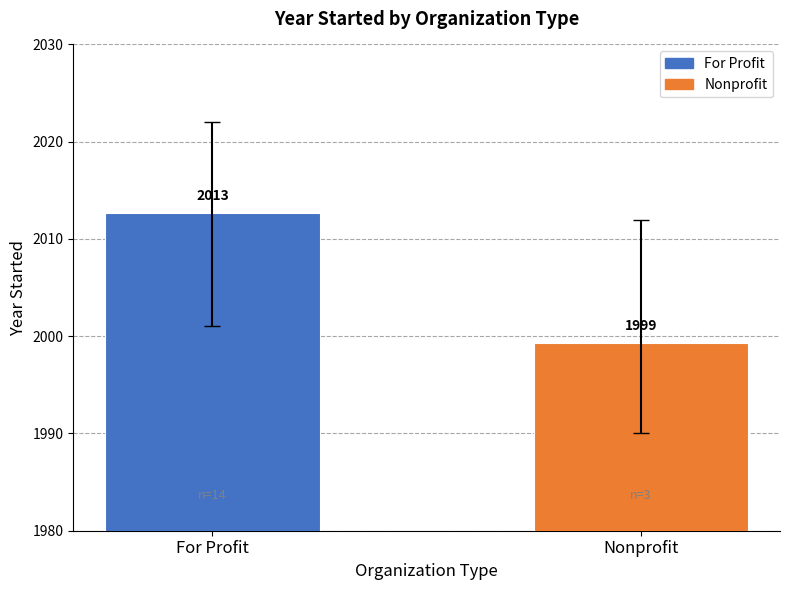

True or false: the data shows 1999.3 at Nonprofit.

True